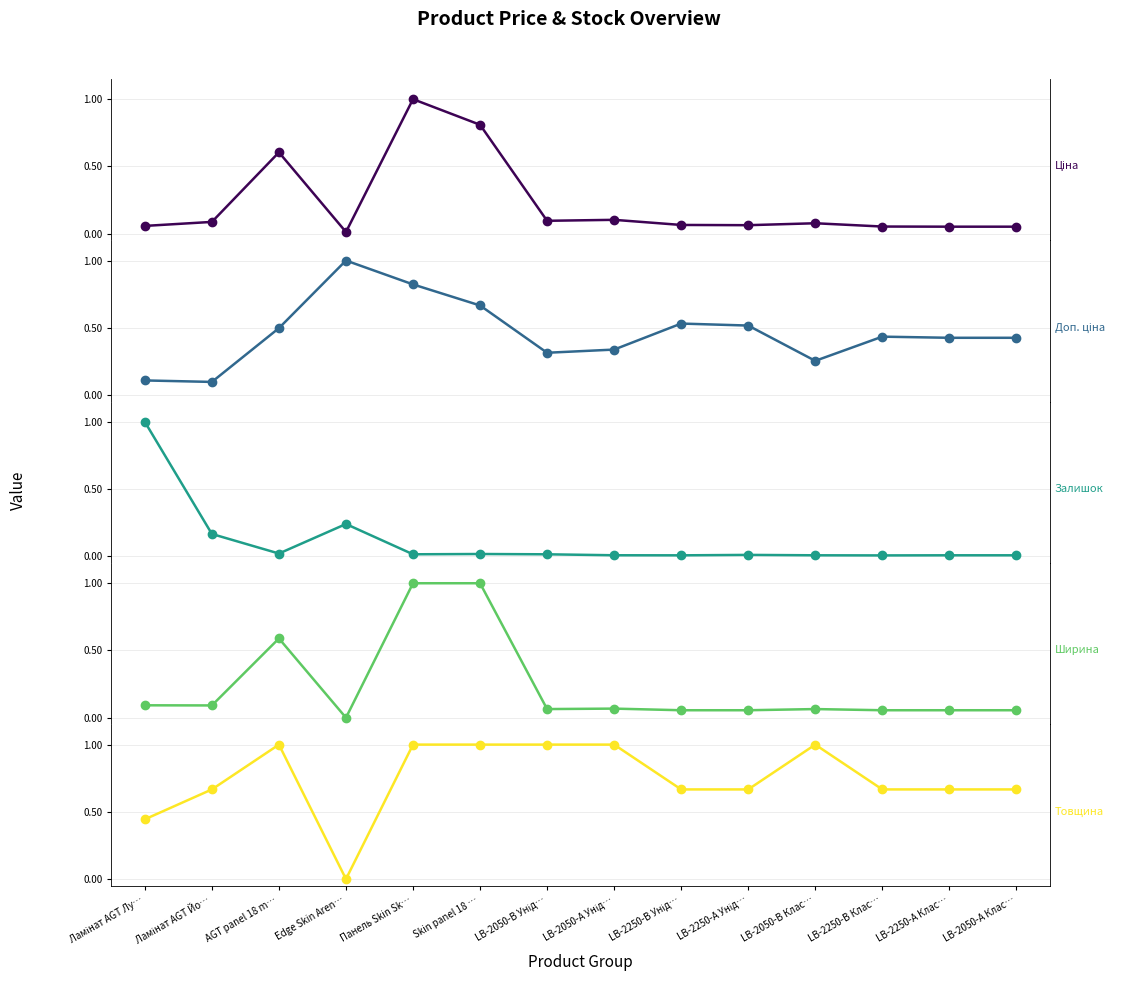

Reading left to right, list all the values displayed in this chart.

Ціна: Ламінат AGT Лу…=0.1	Ламінат AGT Йо…=0.1	AGT panel 18 m…=0.6	Edge Skin Aren…=0.0	Панель Skin Sk…=1.0	Skin panel 18 …=0.8	LB-2050-В Унід…=0.1	LB-2050-А Унід…=0.1	LB-2250-В Унід…=0.1	LB-2250-А Унід…=0.1	LB-2050-В Клас…=0.1	LB-2250-В Клас…=0.1	LB-2250-А Клас…=0.1	LB-2050-А Клас…=0.1
Доп. ціна: Ламінат AGT Лу…=0.1	Ламінат AGT Йо…=0.1	AGT panel 18 m…=0.5	Edge Skin Aren…=1.0	Панель Skin Sk…=0.8	Skin panel 18 …=0.7	LB-2050-В Унід…=0.3	LB-2050-А Унід…=0.3	LB-2250-В Унід…=0.5	LB-2250-А Унід…=0.5	LB-2050-В Клас…=0.3	LB-2250-В Клас…=0.4	LB-2250-А Клас…=0.4	LB-2050-А Клас…=0.4
Залишок: Ламінат AGT Лу…=1.0	Ламінат AGT Йо…=0.2	AGT panel 18 m…=0.0	Edge Skin Aren…=0.2	Панель Skin Sk…=0.0	Skin panel 18 …=0.0	LB-2050-В Унід…=0.0	LB-2050-А Унід…=0.0	LB-2250-В Унід…=0.0	LB-2250-А Унід…=0.0	LB-2050-В Клас…=0.0	LB-2250-В Клас…=0.0	LB-2250-А Клас…=0.0	LB-2050-А Клас…=0.0
Ширина: Ламінат AGT Лу…=0.1	Ламінат AGT Йо…=0.1	AGT panel 18 m…=0.6	Edge Skin Aren…=0.0	Панель Skin Sk…=1.0	Skin panel 18 …=1.0	LB-2050-В Унід…=0.1	LB-2050-А Унід…=0.1	LB-2250-В Унід…=0.1	LB-2250-А Унід…=0.1	LB-2050-В Клас…=0.1	LB-2250-В Клас…=0.1	LB-2250-А Клас…=0.1	LB-2050-А Клас…=0.1
Товщина: Ламінат AGT Лу…=0.4	Ламінат AGT Йо…=0.7	AGT panel 18 m…=1.0	Edge Skin Aren…=0.0	Панель Skin Sk…=1.0	Skin panel 18 …=1.0	LB-2050-В Унід…=1.0	LB-2050-А Унід…=1.0	LB-2250-В Унід…=0.7	LB-2250-А Унід…=0.7	LB-2050-В Клас…=1.0	LB-2250-В Клас…=0.7	LB-2250-А Клас…=0.7	LB-2050-А Клас…=0.7